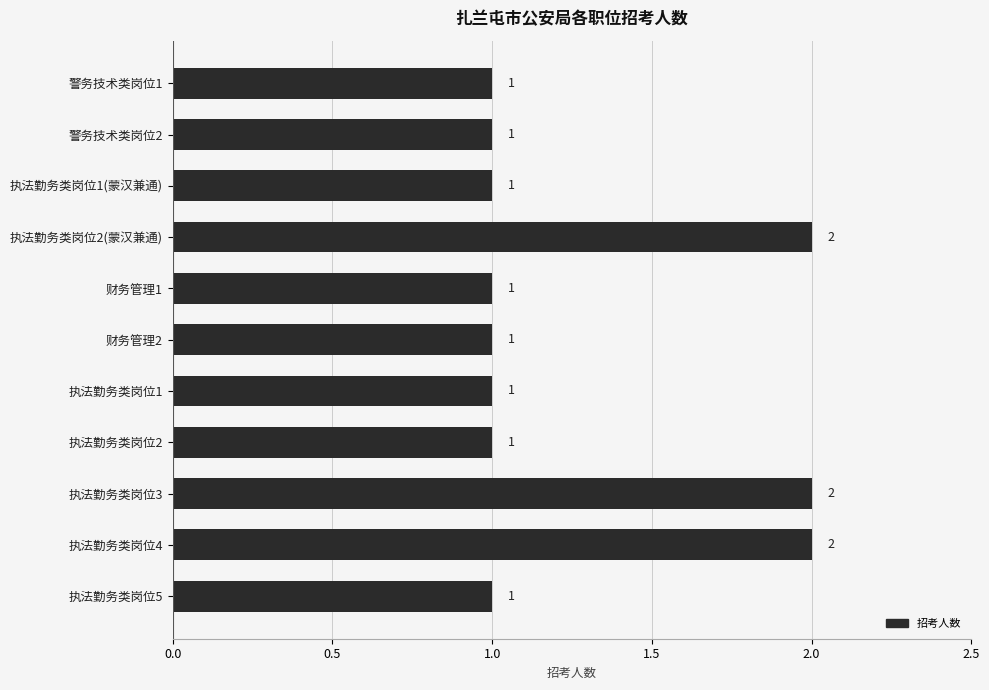

What is the average value?

1